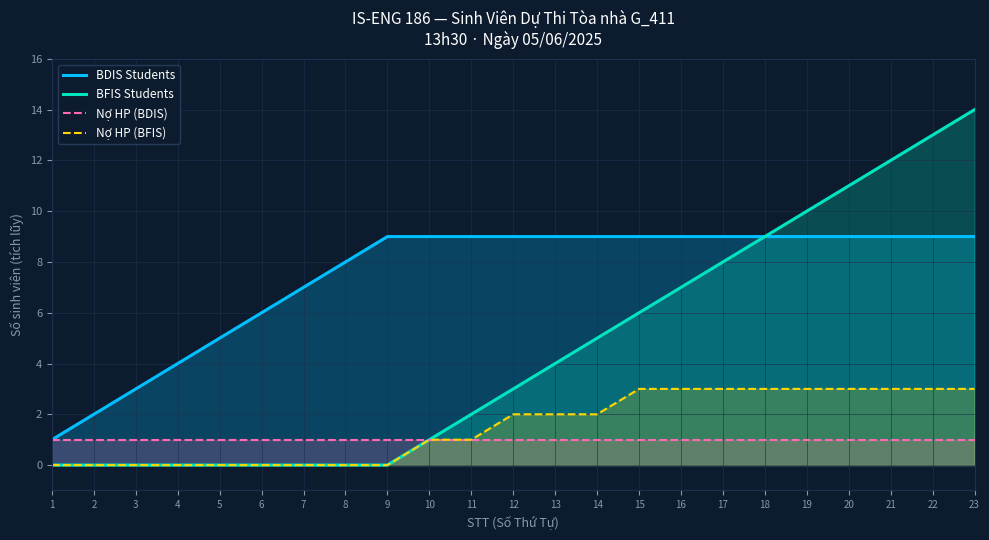

True or false: Nợ HP (BDIS) and BDIS Students cross at least once.

False